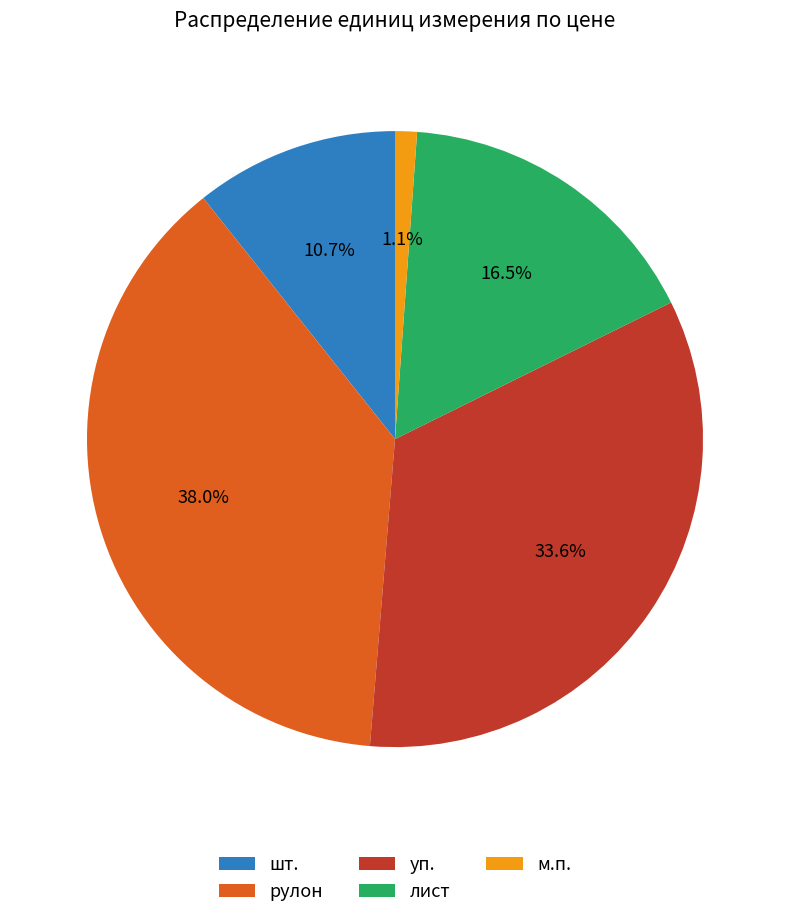

How much of the chart is everything except м.п.?

98.9%